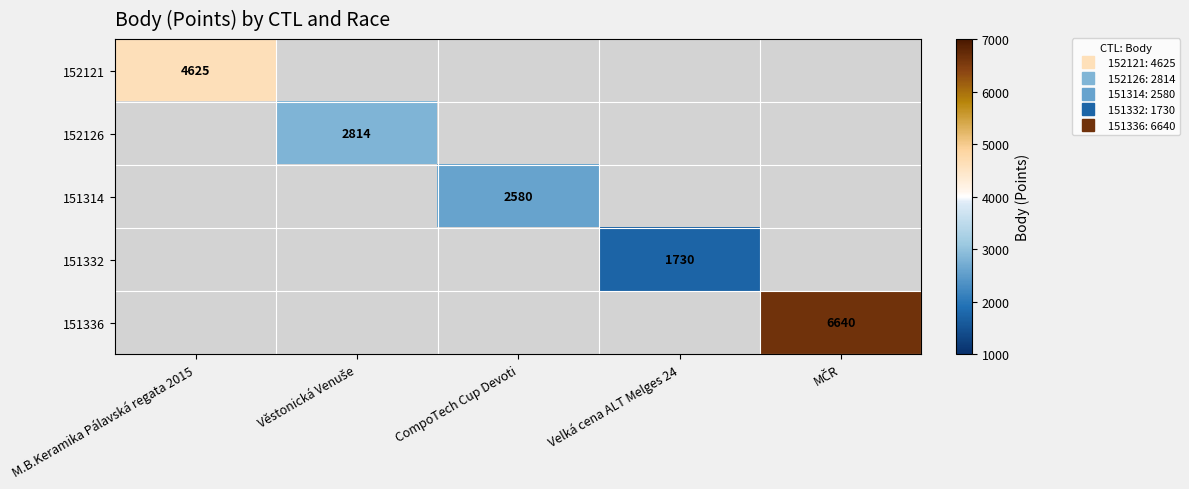

How many positive values does the 152126 series have?

1